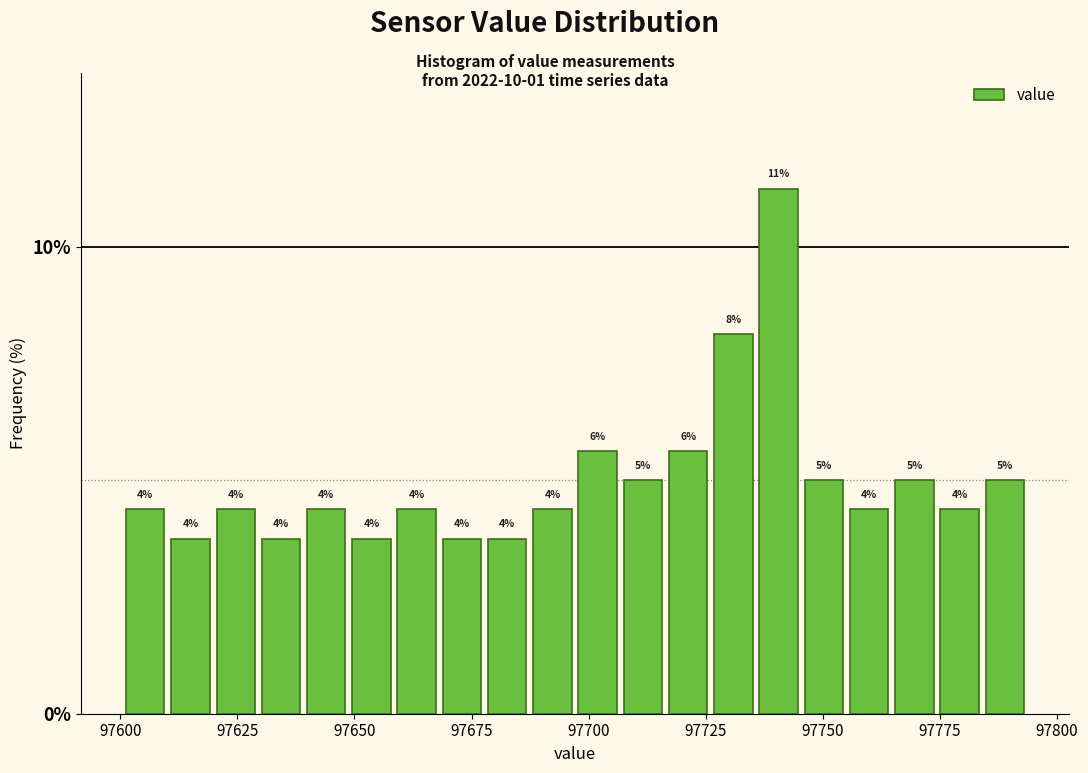

Around what value on the x-axis is the tallest bar? Give the approximate position of its centre, as read against the axis.

97740